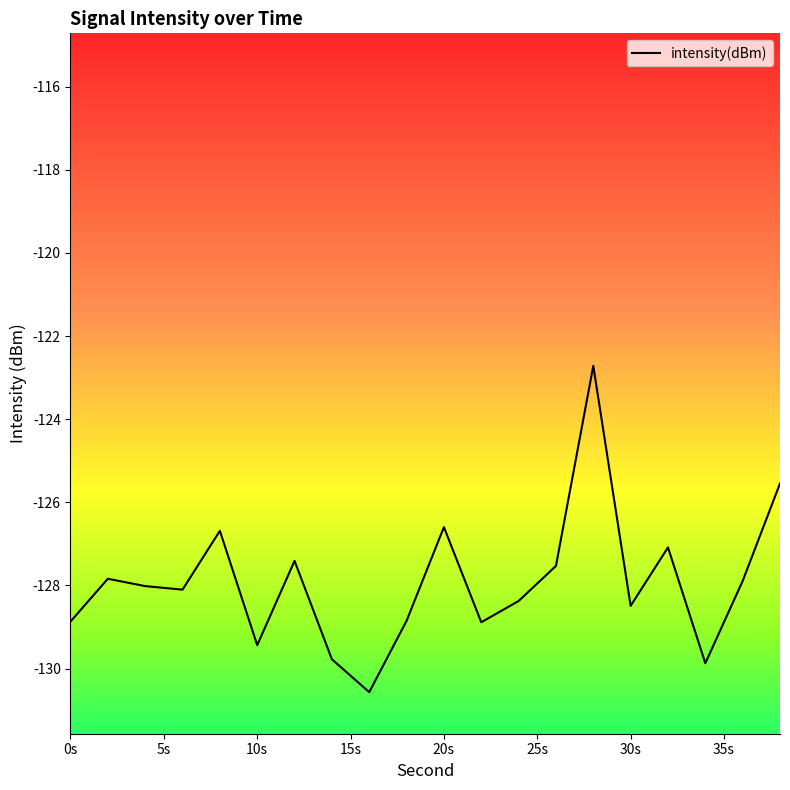

What is the minimum value for intensity(dBm)?

-130.6